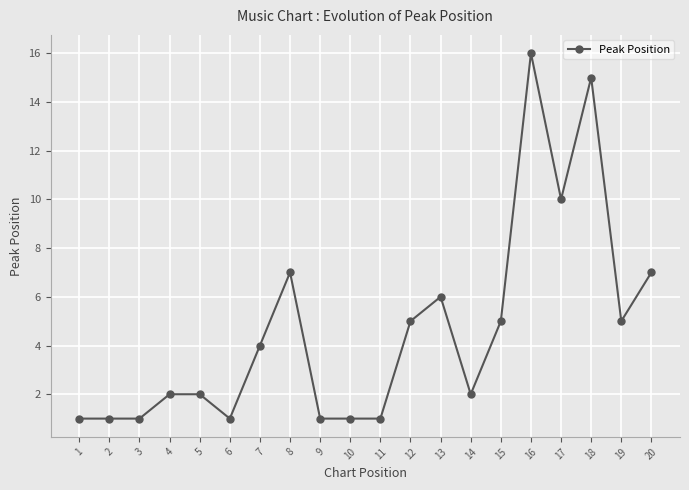

Is it true that the value at 13 is 11?

False